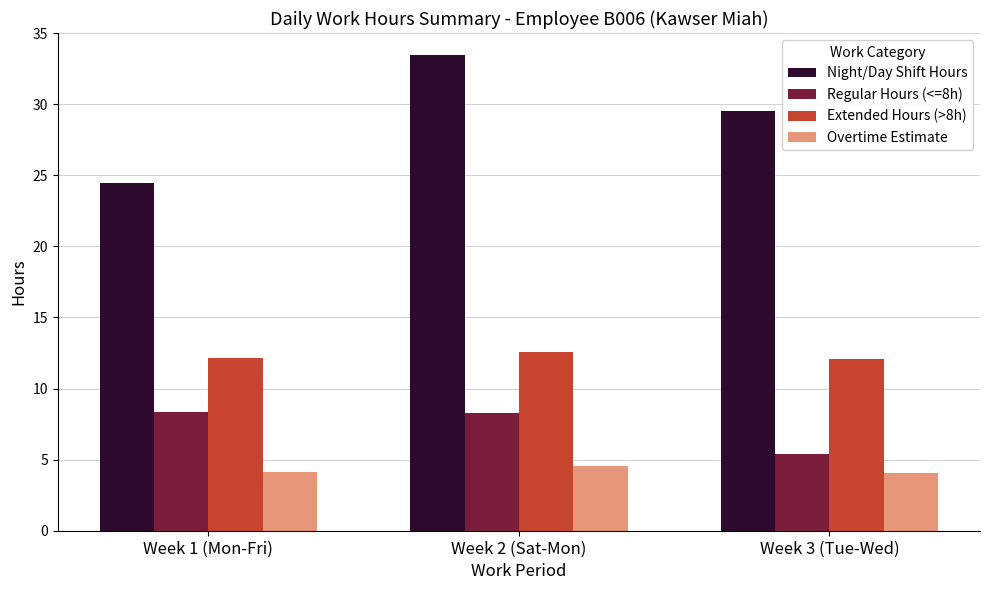

What are all the series names shown in the legend?

Night/Day Shift Hours, Regular Hours (<=8h), Extended Hours (>8h), Overtime Estimate